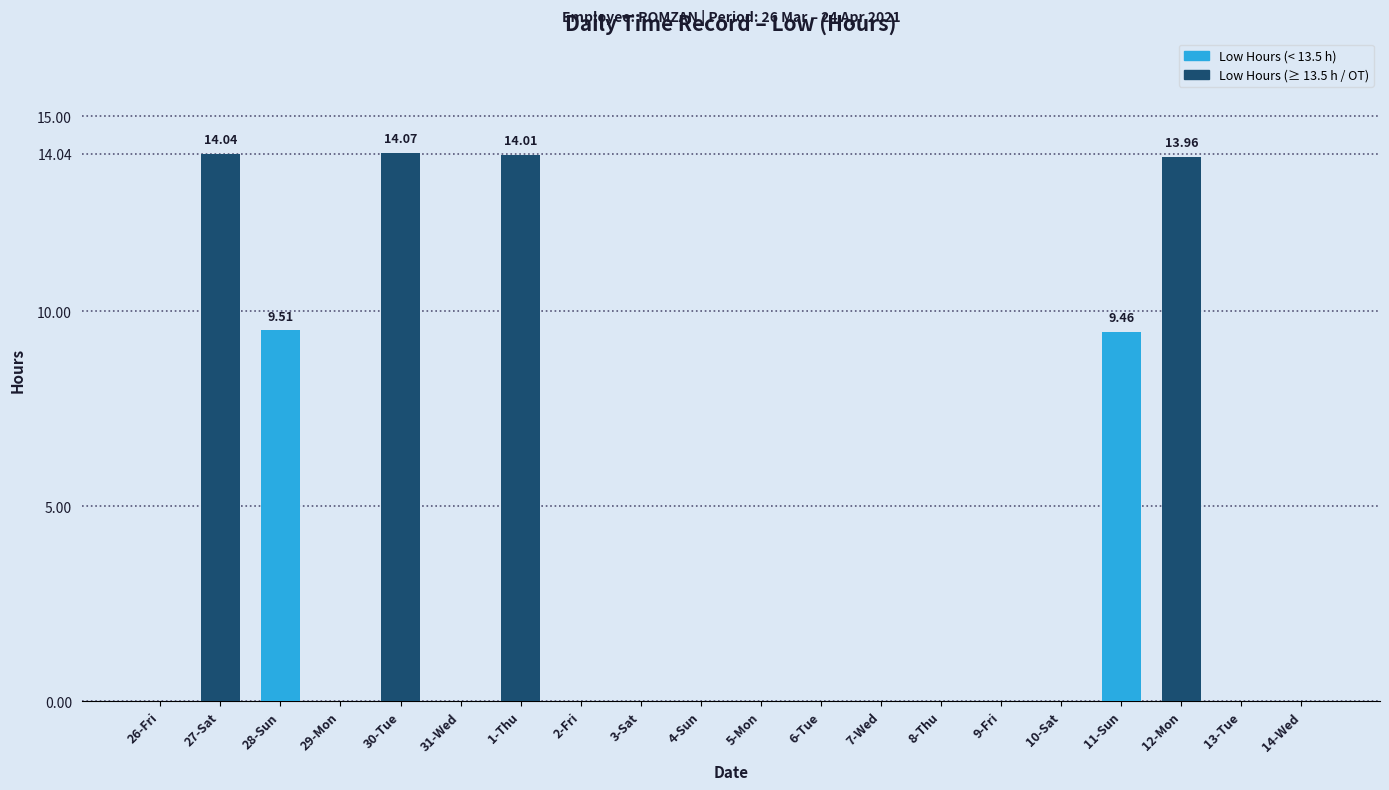

Between 11-Sun and 8-Thu, which is larger?

11-Sun